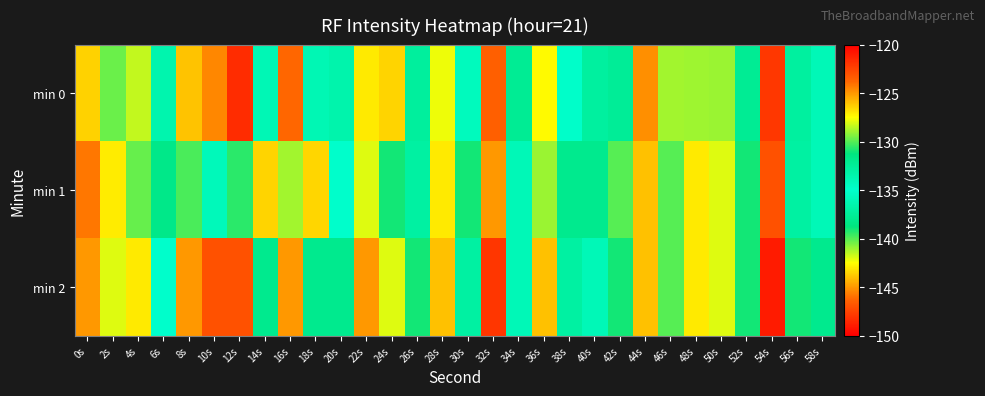

How many categories are shown in the chart?

30